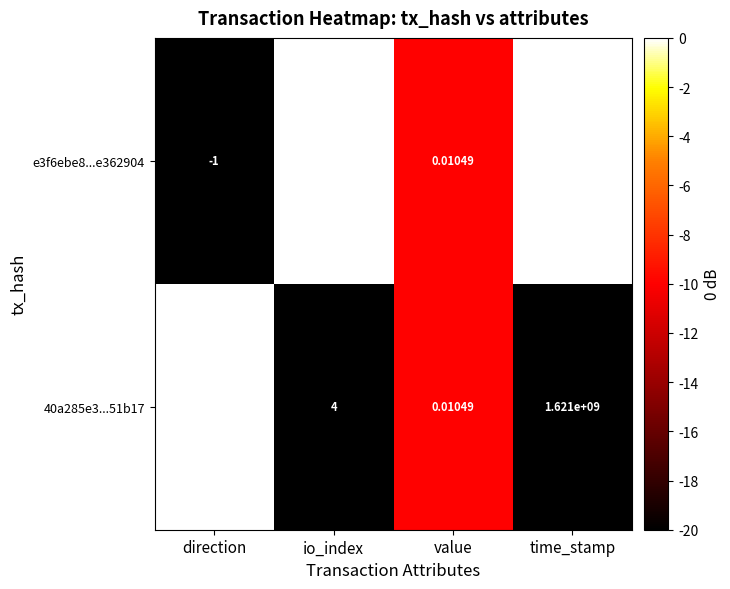

Is the value of 40a285e3...51b17 at io_index greater than the value of e3f6ebe8...e362904 at direction?

Yes